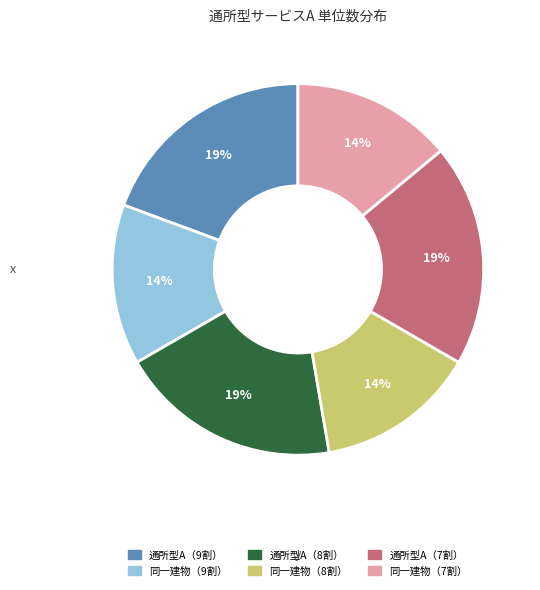

Does any single category account for the majority?

No